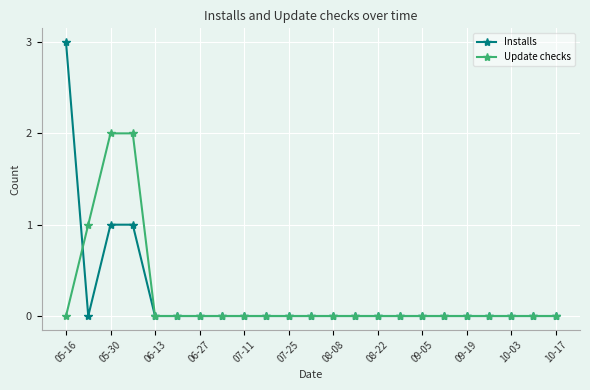

What is the value of the Update checks point at the 4th from the left?

2